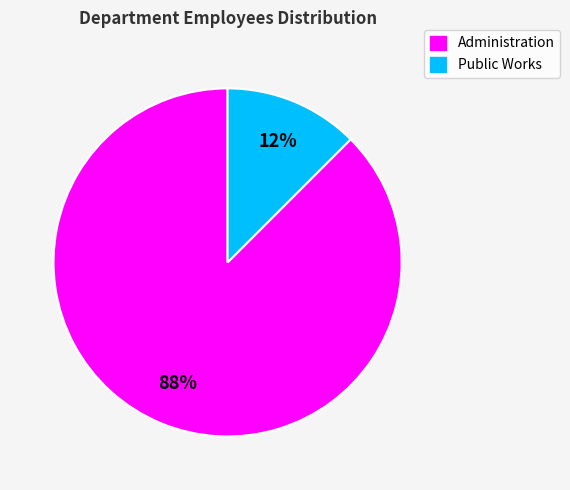

Rank the categories by value from highest to lowest.

Administration, Public Works